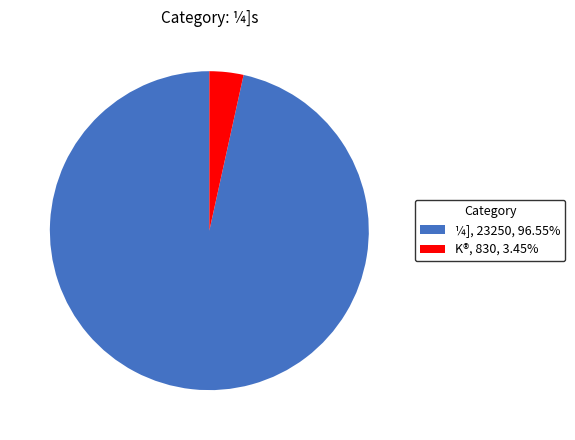

Combined, do ¼] and K® account for over 50%?

Yes